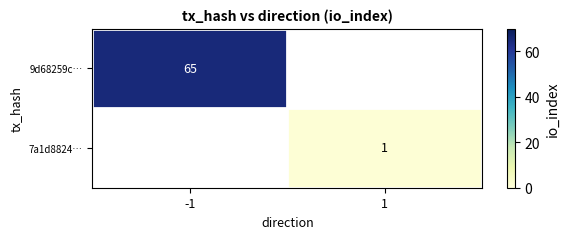

Is the value of 7a1d8824… at 1 greater than the value of 9d68259c… at -1?

No